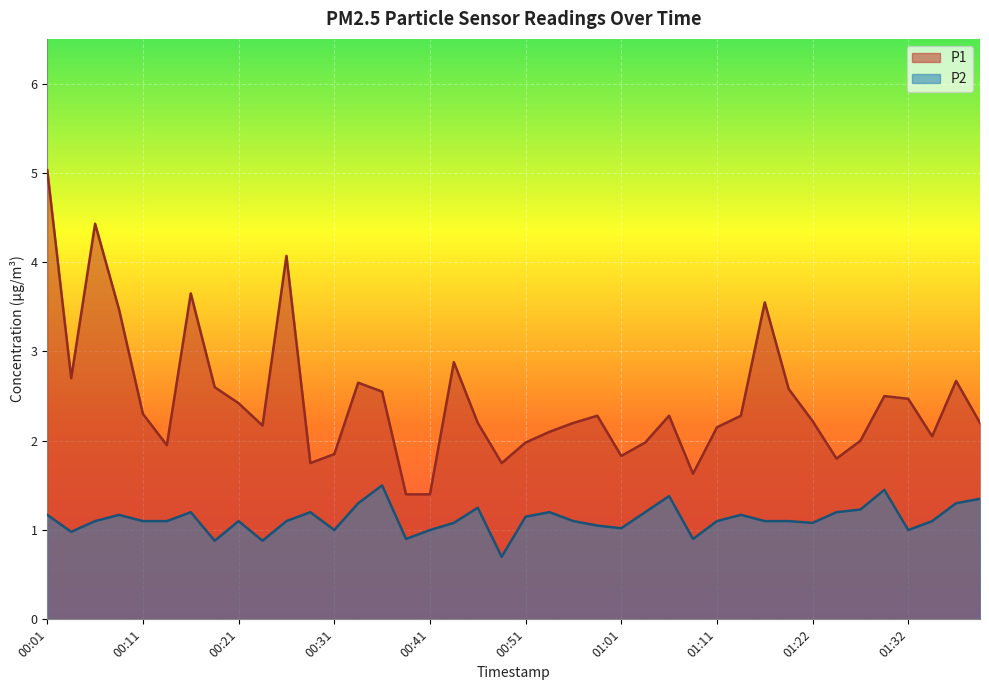

How many data points in P1 are less than 2?

11